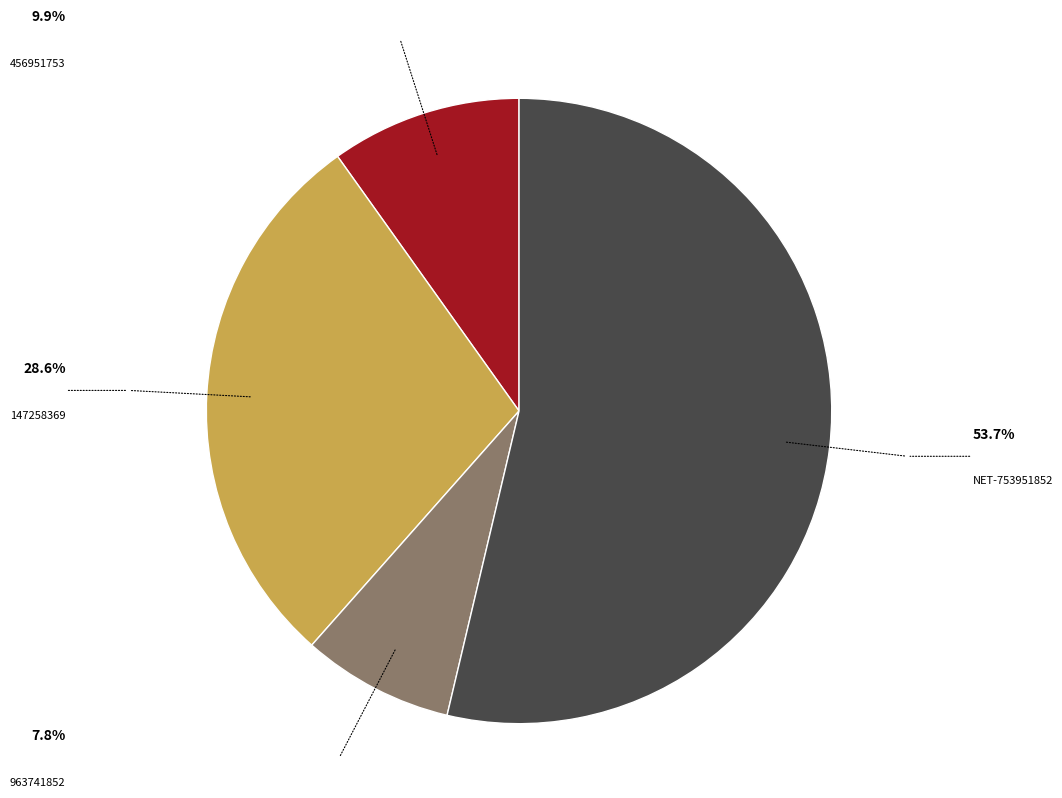

Is there any slice that represents more than half of the pie?

Yes